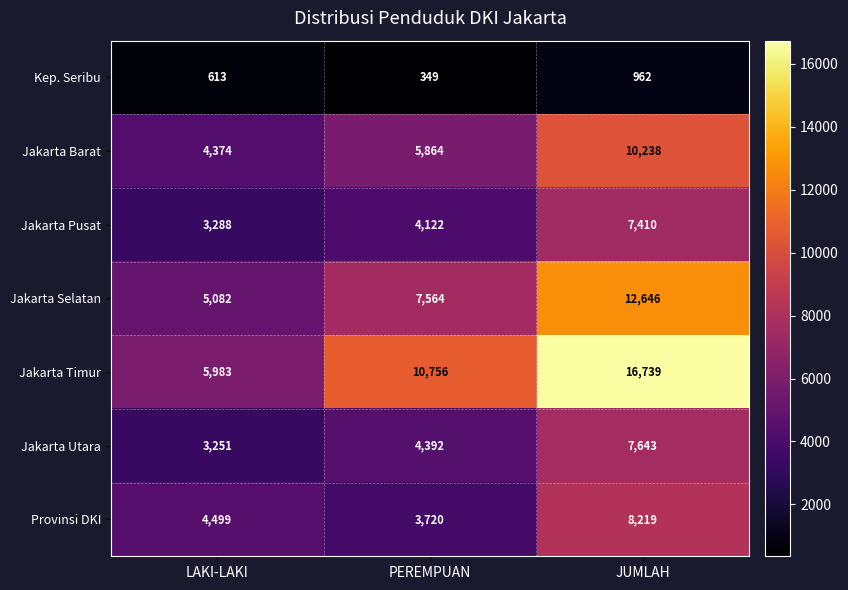

Where is Jakarta Utara nearest to the value 5447?

PEREMPUAN